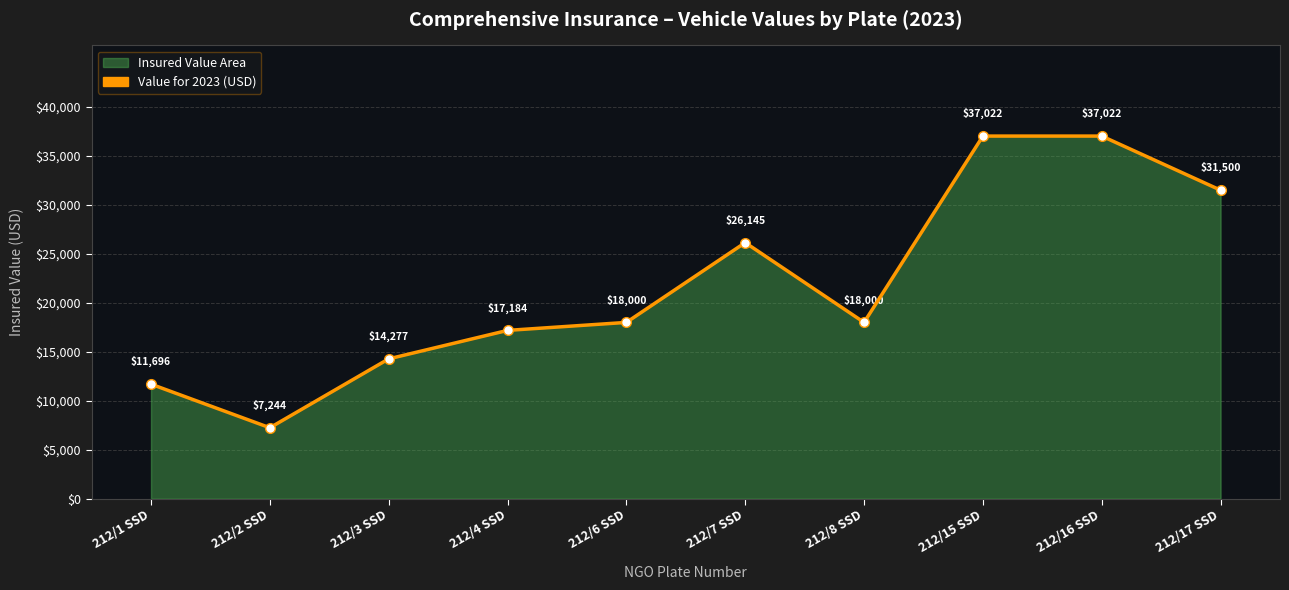

How many distinct data groups are displayed?

1